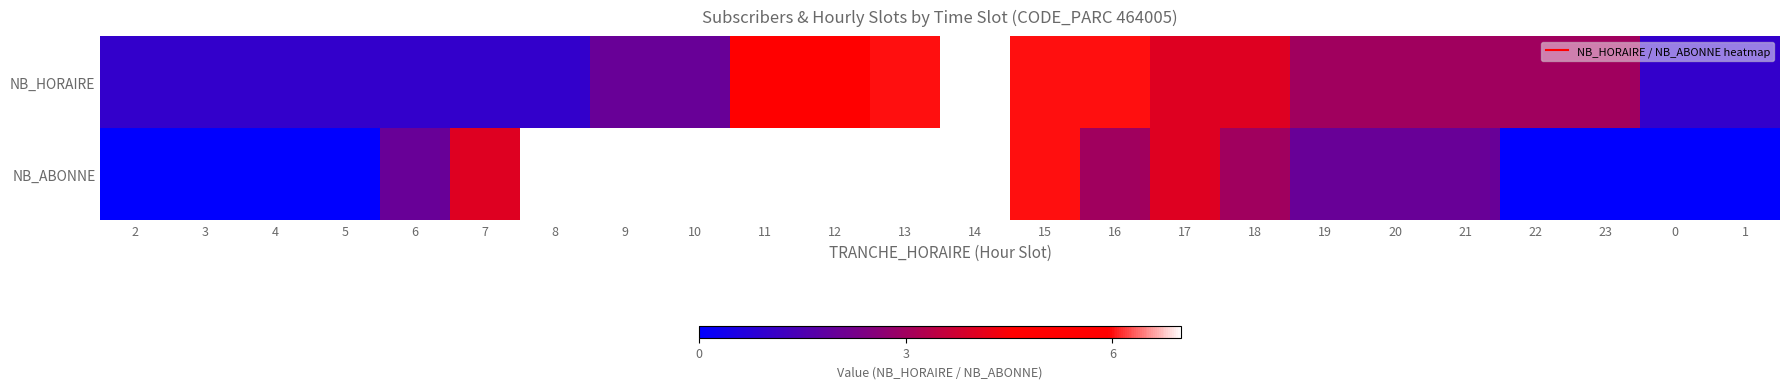

Reading right to left, extract all data points from this chart.

NB_HORAIRE: 1=1	0=1	23=3	22=3	21=3	20=3	19=3	18=4	17=4	16=6	15=6	14=7	13=6	12=5	11=5	10=2	9=2	8=1	7=1	6=1	5=1	4=1	3=1	2=1
NB_ABONNE: 1=0	0=0	23=0	22=0	21=2	20=2	19=2	18=3	17=4	16=3	15=6	14=7	13=7	12=7	11=8	10=11	9=11	8=8	7=4	6=2	5=0	4=0	3=0	2=0